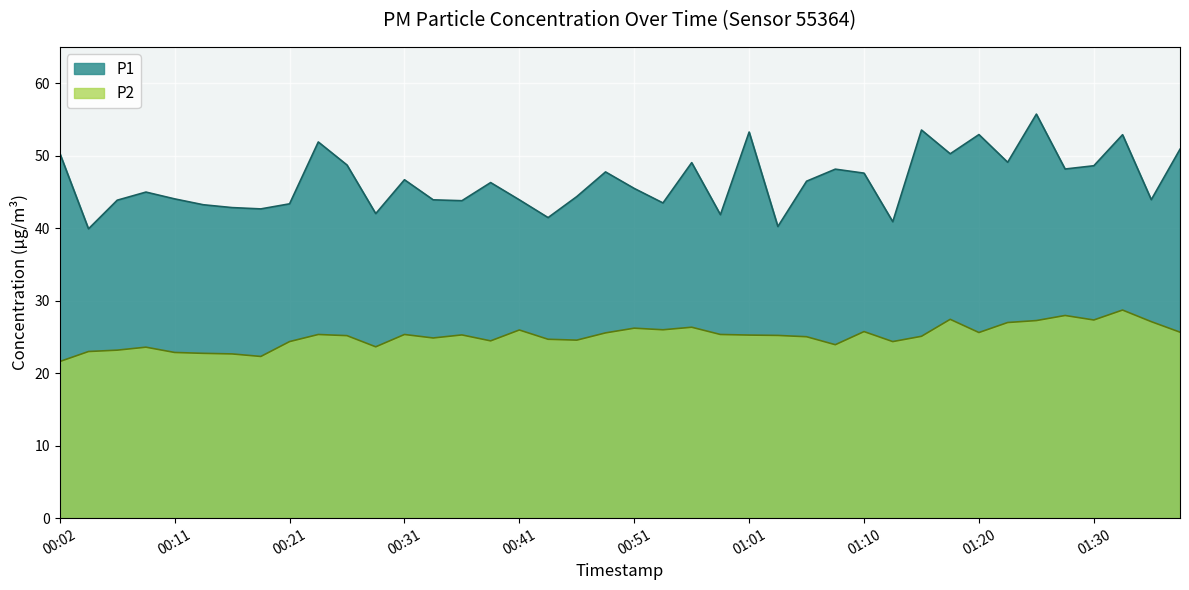

The value of P1 at 00:31 is 18.9. True or false?

False